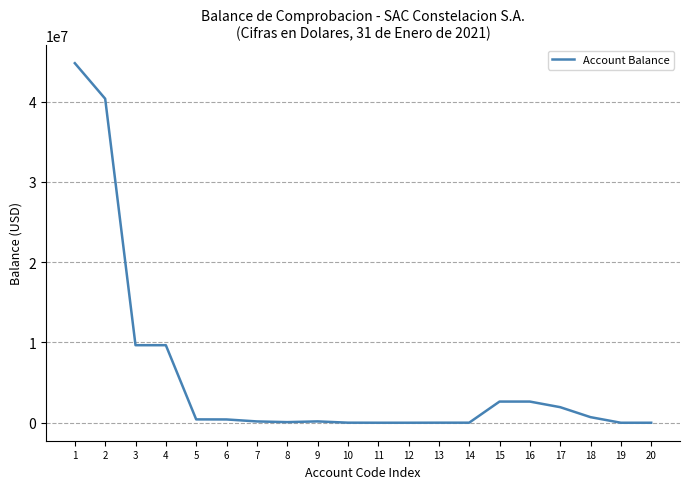

What is the greatest value displayed?

44773155.5